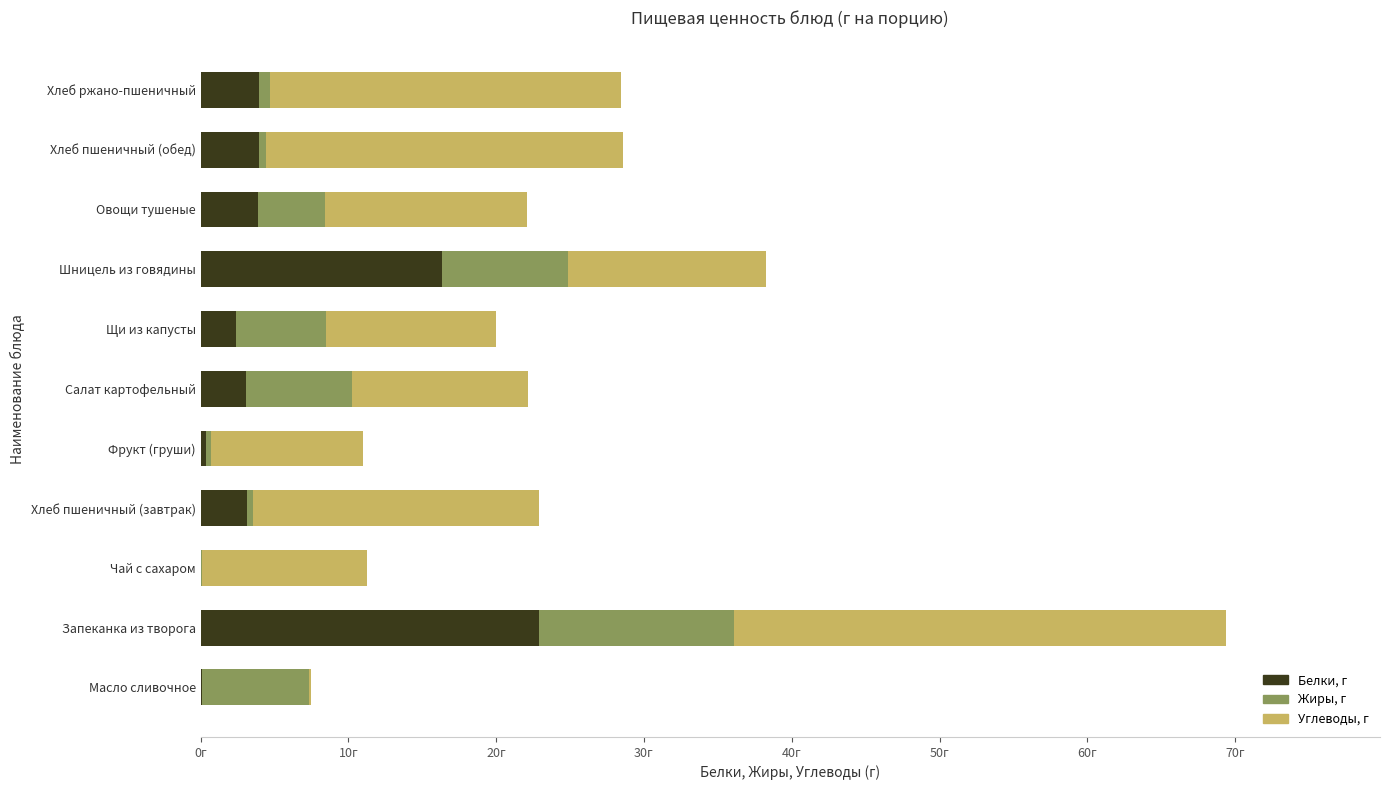

What are all the series names shown in the legend?

Белки, г, Жиры, г, Углеводы, г